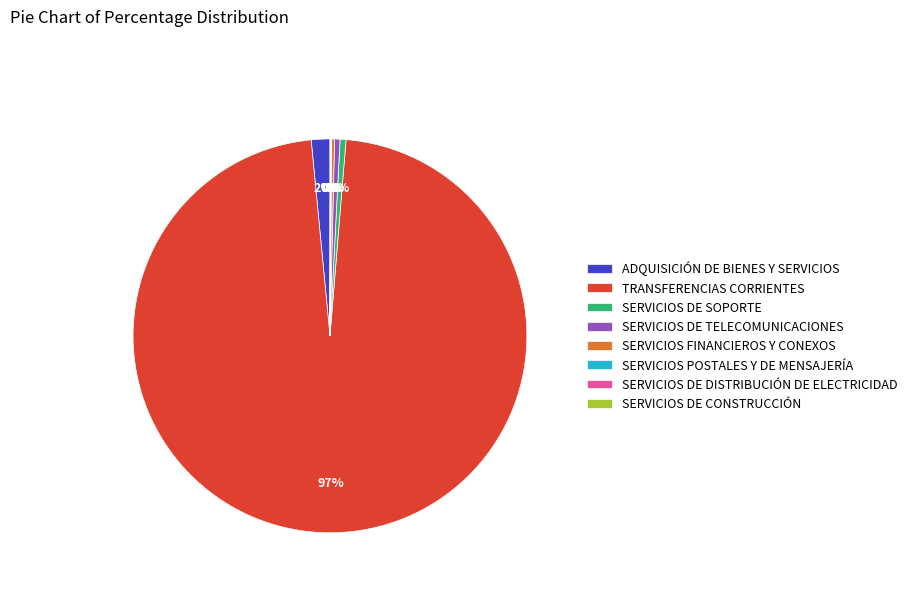

Is it true that SERVICIOS DE SOPORTE is 0% of the pie?

True